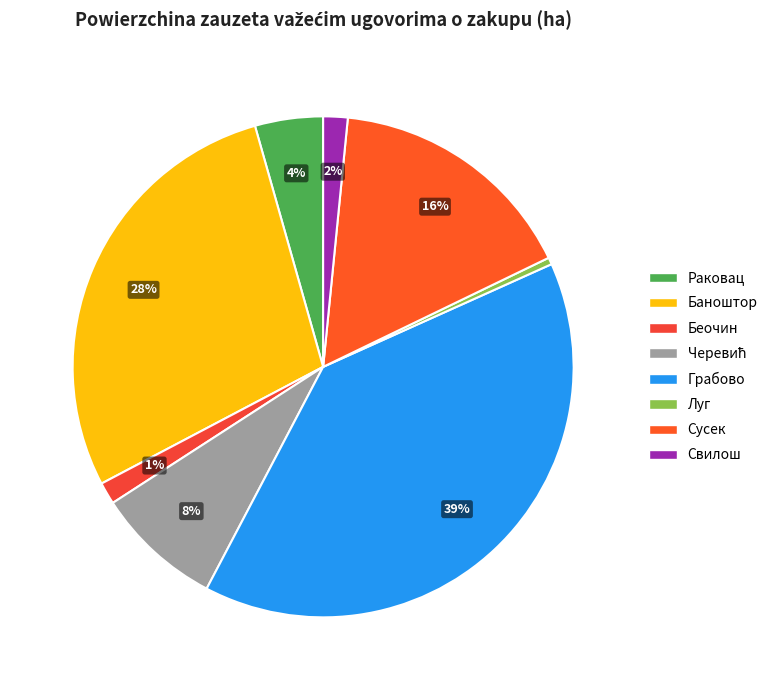

Is there any slice that represents more than half of the pie?

No